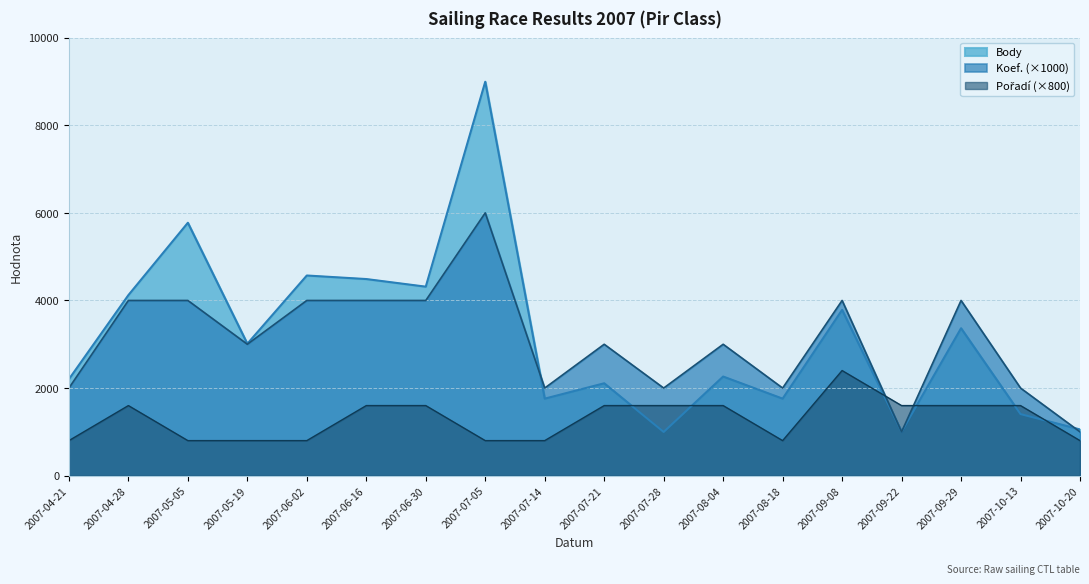

Reading left to right, list all the values displayed in this chart.

Body: 2007-04-21=2202	2007-04-28=4122	2007-05-05=5774	2007-05-19=3012	2007-06-02=4570	2007-06-16=4489	2007-06-30=4315	2007-07-05=8994	2007-07-14=1758	2007-07-21=2109	2007-07-28=998	2007-08-04=2263	2007-08-18=1758	2007-09-08=3784	2007-09-22=1004	2007-09-29=3365	2007-10-13=1406	2007-10-20=1055
Koef.: 2007-04-21=2000	2007-04-28=4000	2007-05-05=4000	2007-05-19=3000	2007-06-02=4000	2007-06-16=4000	2007-06-30=4000	2007-07-05=6000	2007-07-14=2000	2007-07-21=3000	2007-07-28=2000	2007-08-04=3000	2007-08-18=2000	2007-09-08=4000	2007-09-22=1000	2007-09-29=4000	2007-10-13=2000	2007-10-20=1000
Pořadí: 2007-04-21=800	2007-04-28=1600	2007-05-05=800	2007-05-19=800	2007-06-02=800	2007-06-16=1600	2007-06-30=1600	2007-07-05=800	2007-07-14=800	2007-07-21=1600	2007-07-28=1600	2007-08-04=1600	2007-08-18=800	2007-09-08=2400	2007-09-22=1600	2007-09-29=1600	2007-10-13=1600	2007-10-20=800